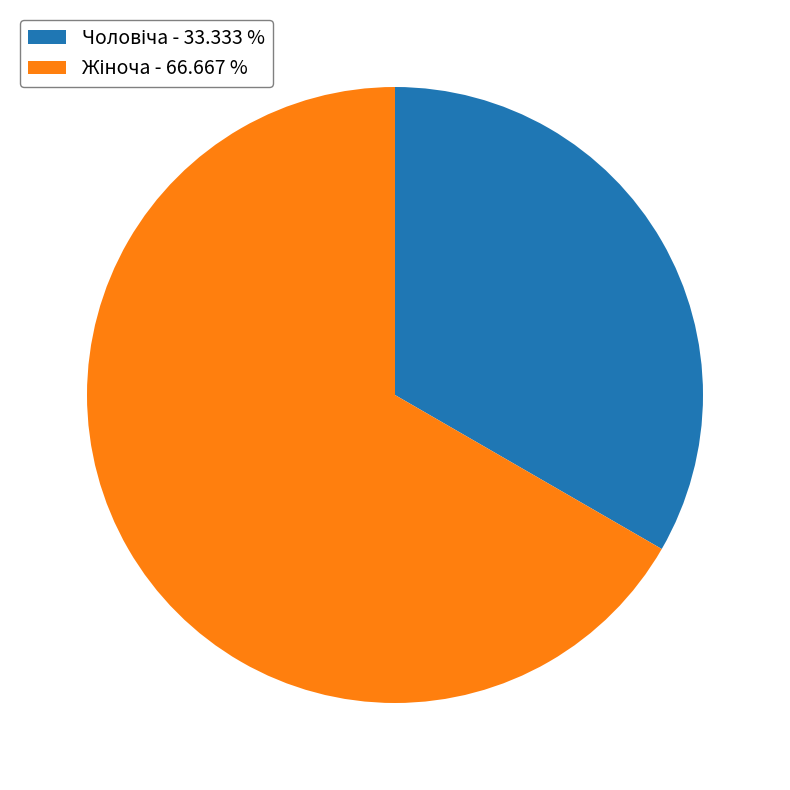

Is there a majority slice in this chart?

Yes